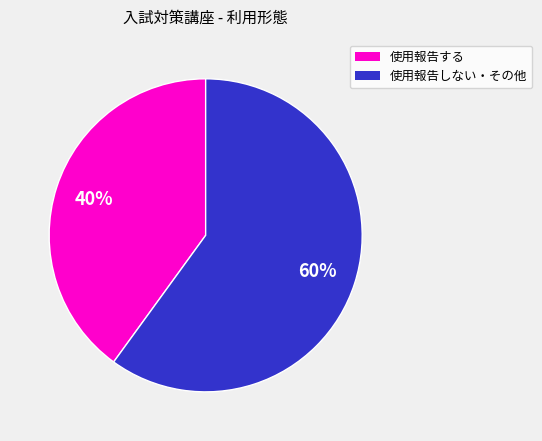

To the nearest percent, what is the difference between the largest and smallest slice percentages?

20%